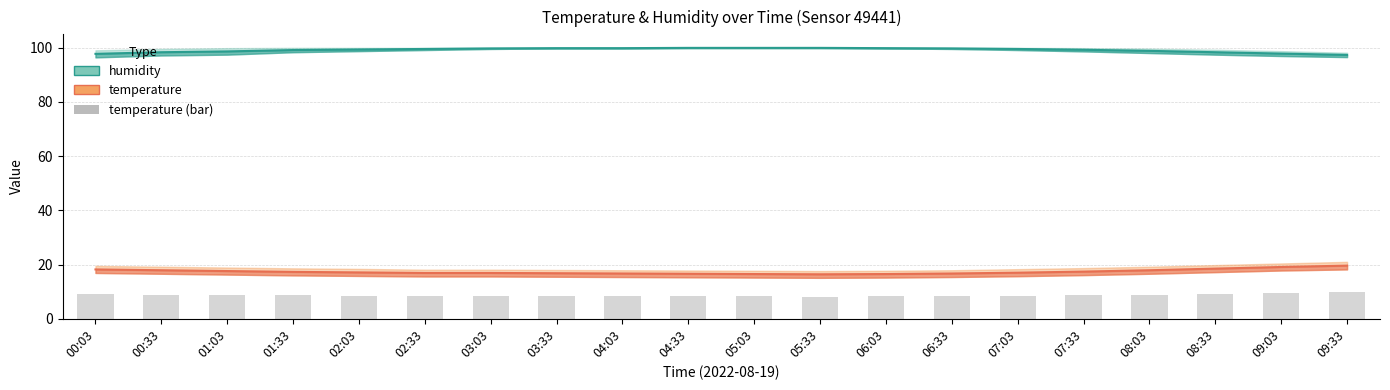

Is it true that the value at 03:03 is 8.4?

True